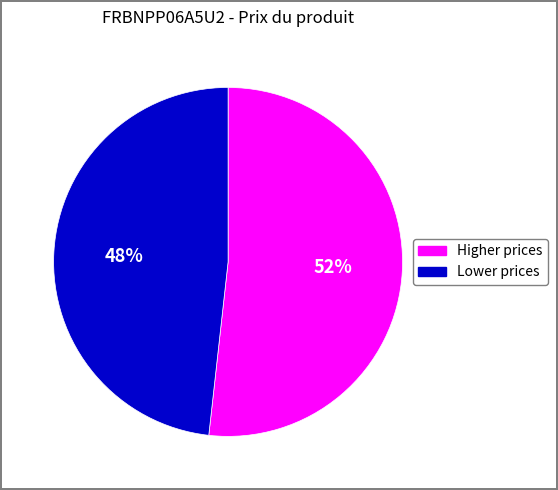

To the nearest percent, what is the difference between the largest and smallest slice percentages?

4%